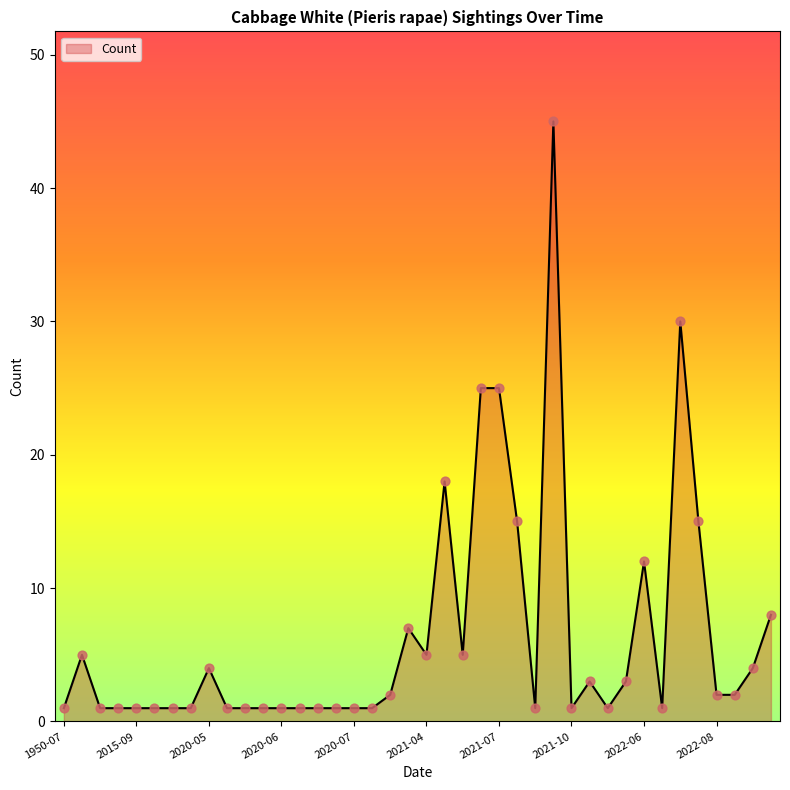

What is the maximum value shown in the chart?

45